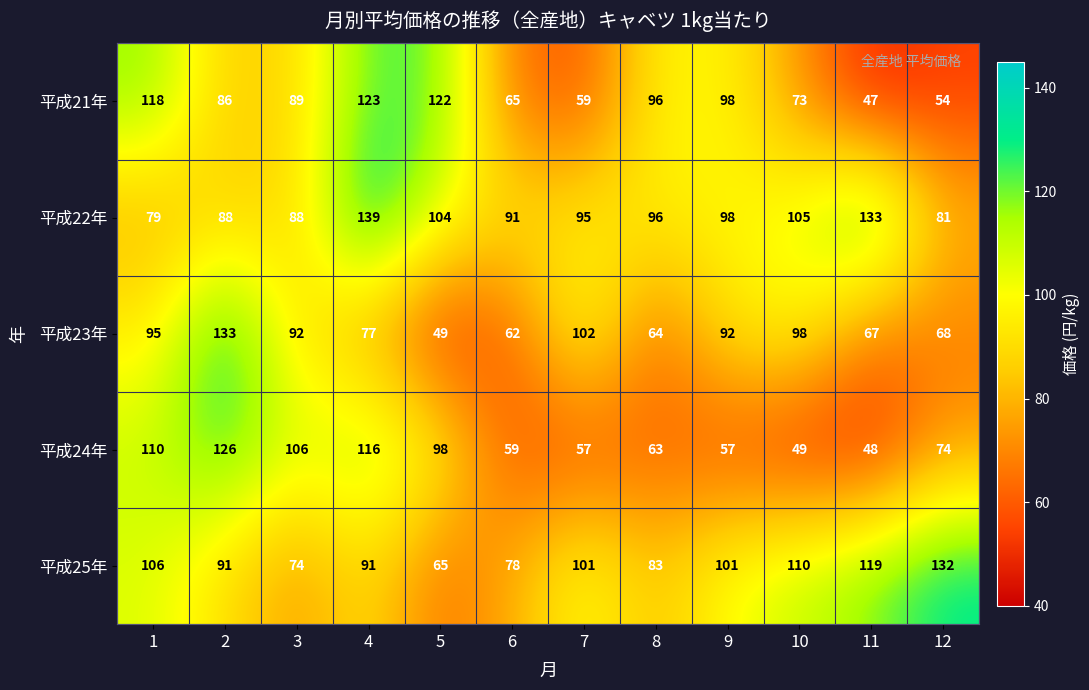

At which category is the sum across all series the highest?

4